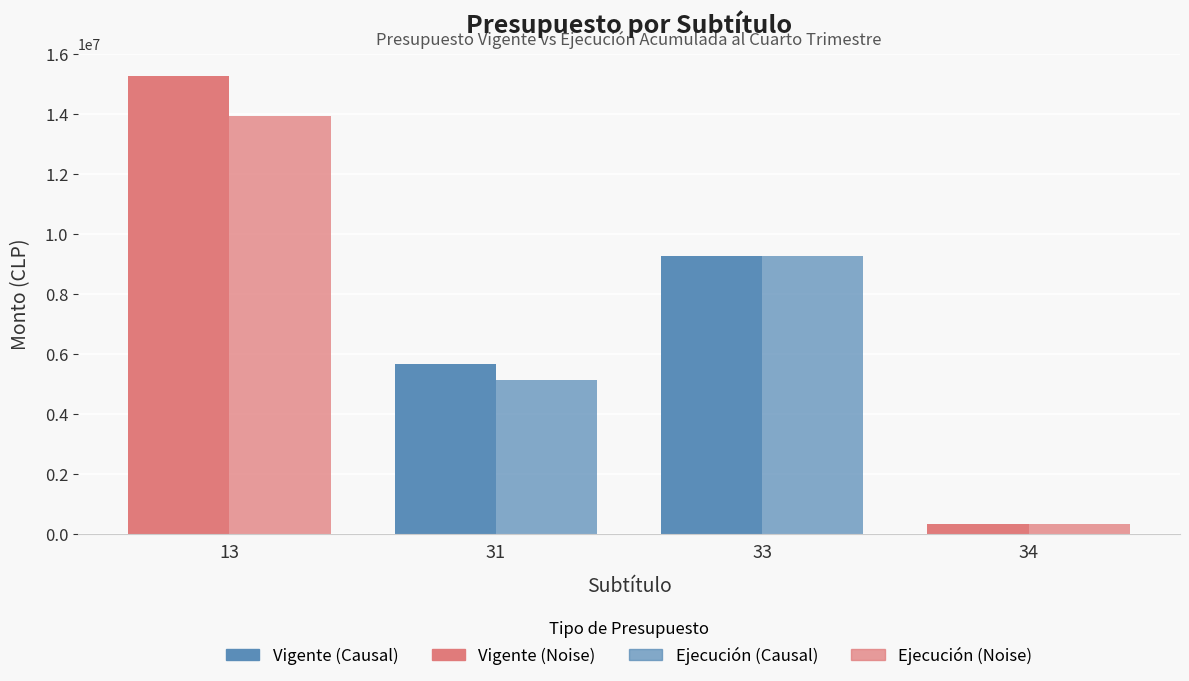

Are the bars horizontal?

No